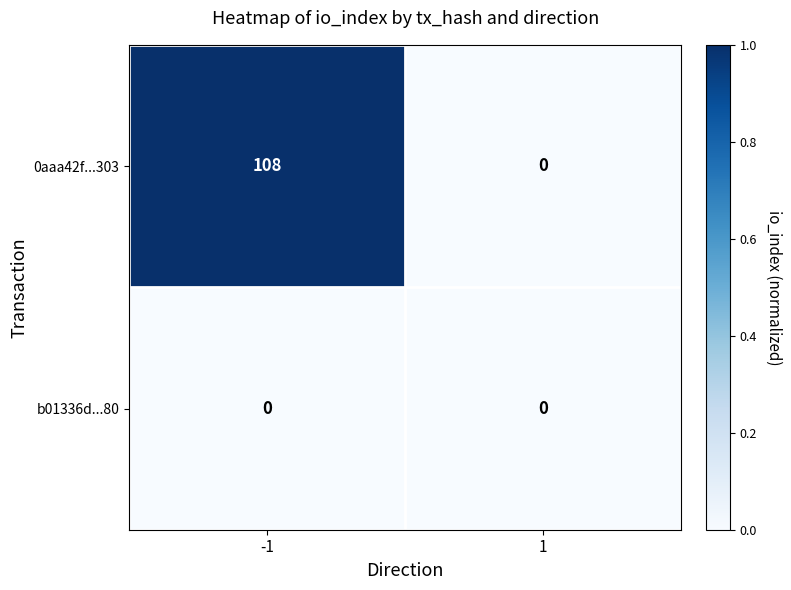

Reading right to left, list all the values displayed in this chart.

0aaa42f...303: 1=0	-1=108
b01336d...80: 1=0	-1=0